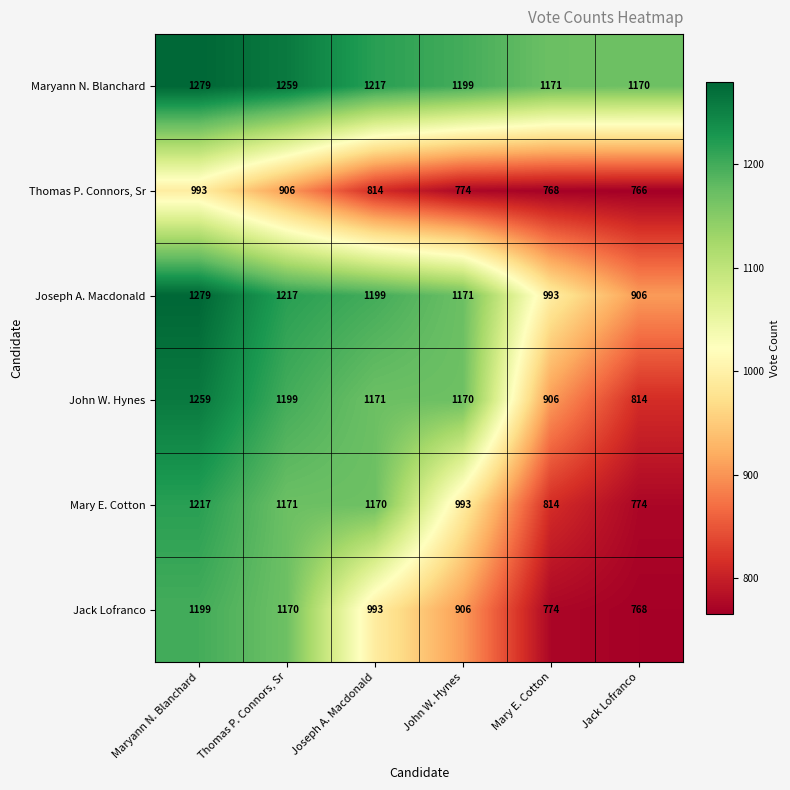

At John W. Hynes, list the series in order from smallest to largest.

Thomas P. Connors, Sr, Jack Lofranco, Mary E. Cotton, John W. Hynes, Joseph A. Macdonald, Maryann N. Blanchard